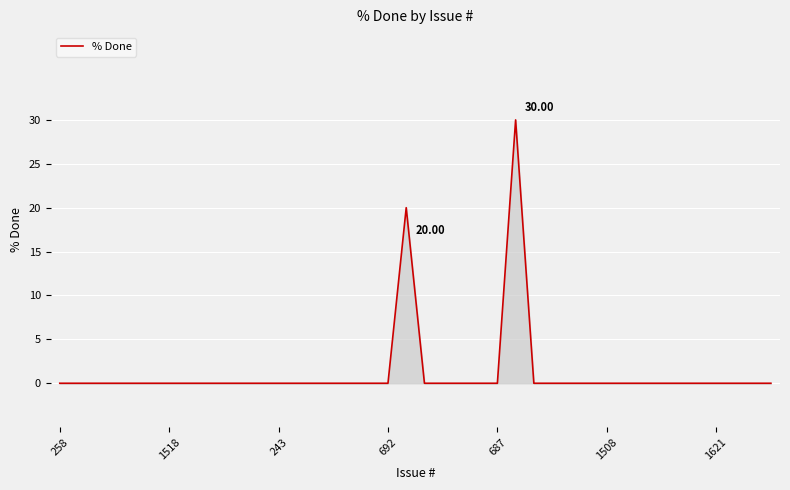

What is the difference between the maximum and minimum values?

30